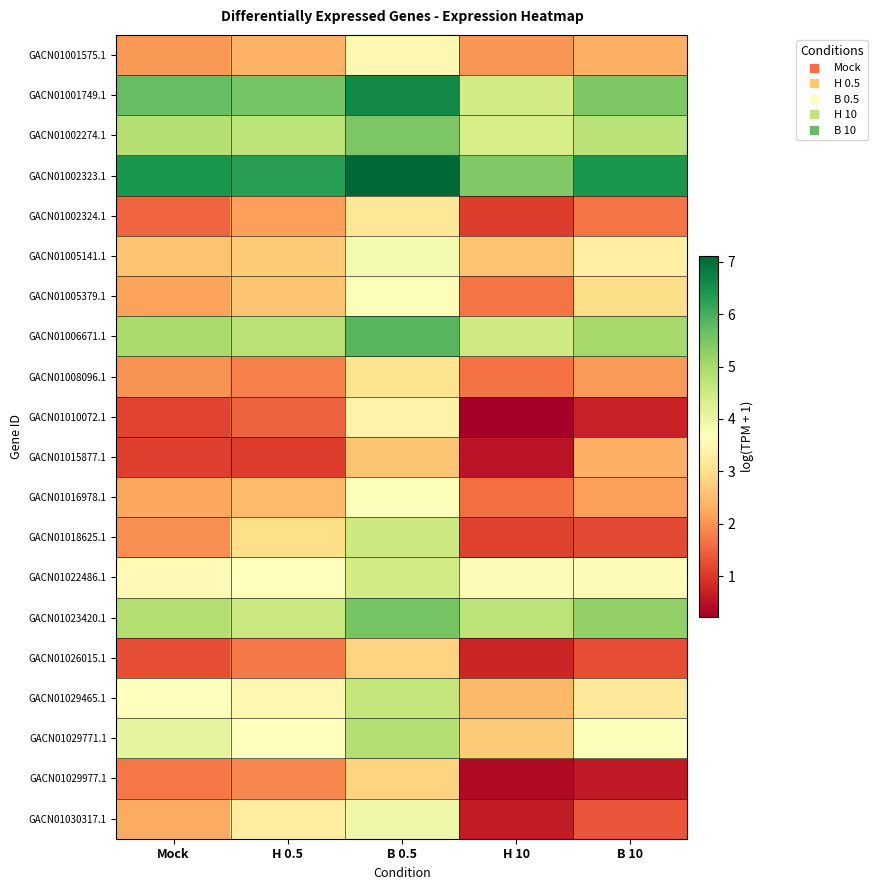

At H 10, list the series in order from smallest to largest.

GACN01010072.1, GACN01029977.1, GACN01015877.1, GACN01030317.1, GACN01026015.1, GACN01002324.1, GACN01018625.1, GACN01016978.1, GACN01008096.1, GACN01005379.1, GACN01001575.1, GACN01029465.1, GACN01005141.1, GACN01029771.1, GACN01022486.1, GACN01002274.1, GACN01001749.1, GACN01006671.1, GACN01023420.1, GACN01002323.1